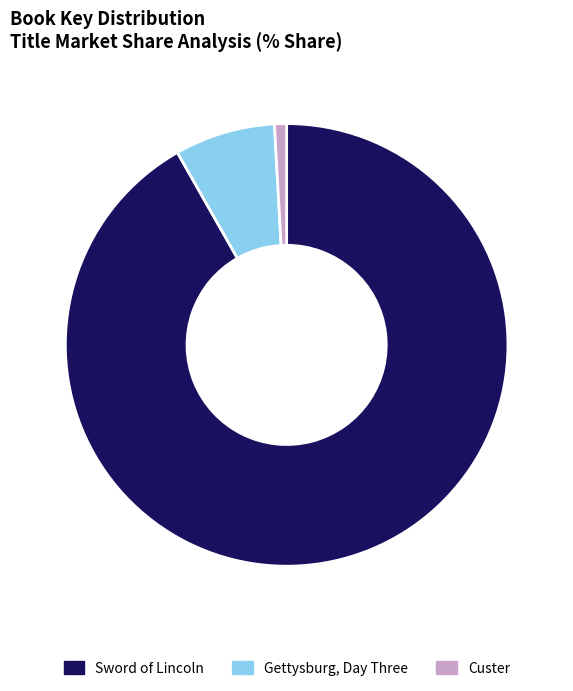

What is the ratio of the value at Gettysburg, Day Three to the value at Custer?

8.3